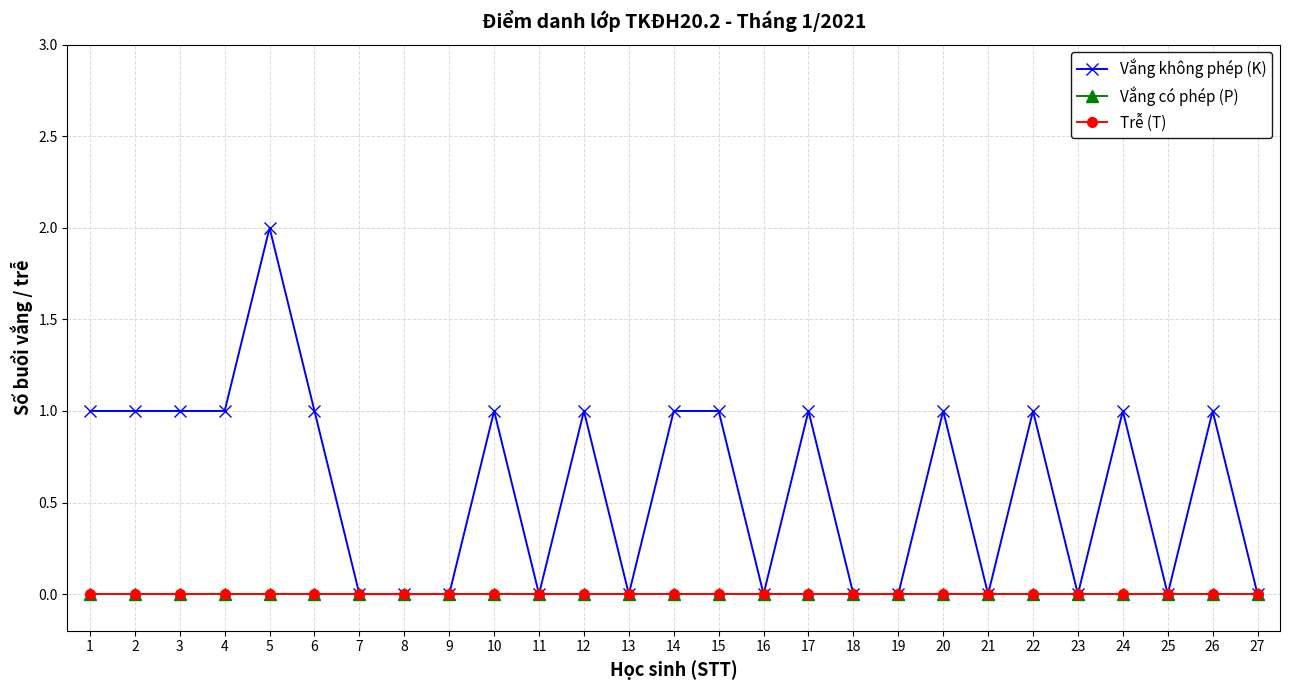

Does the chart have visible grid lines?

Yes